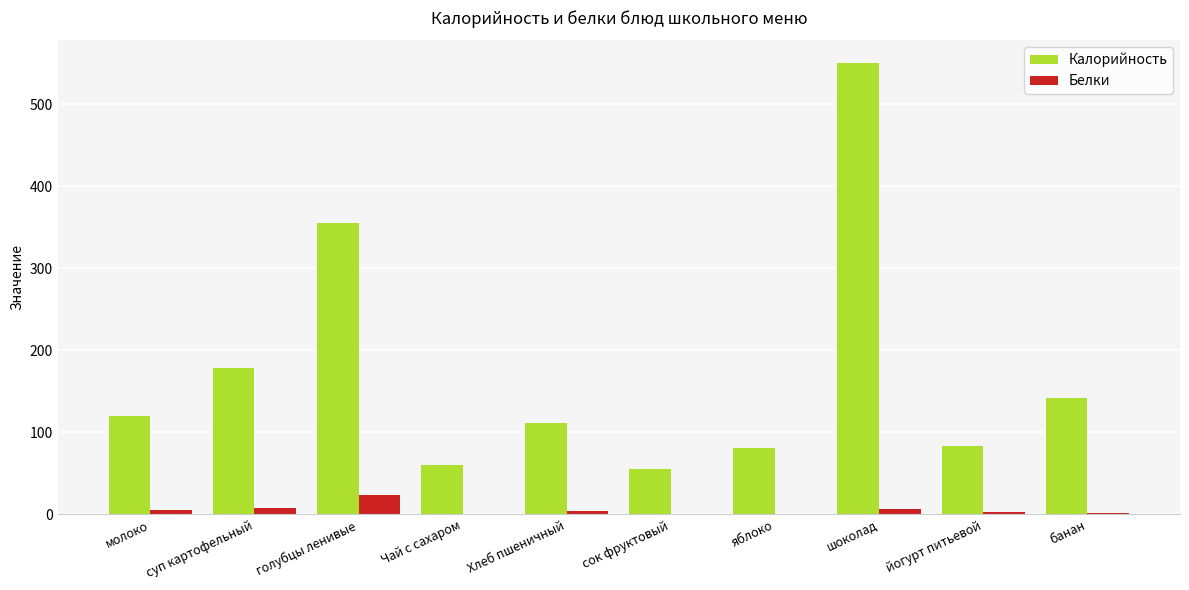

How many groups of bars are there?

10